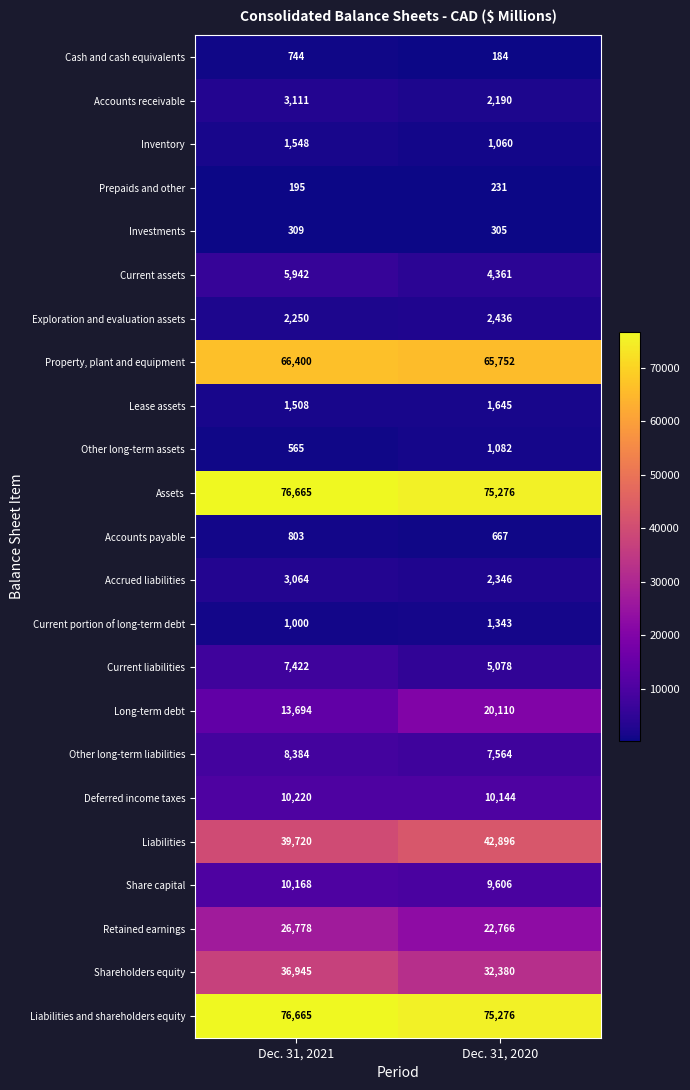

At which category is the sum across all series the highest?

Dec. 31, 2021